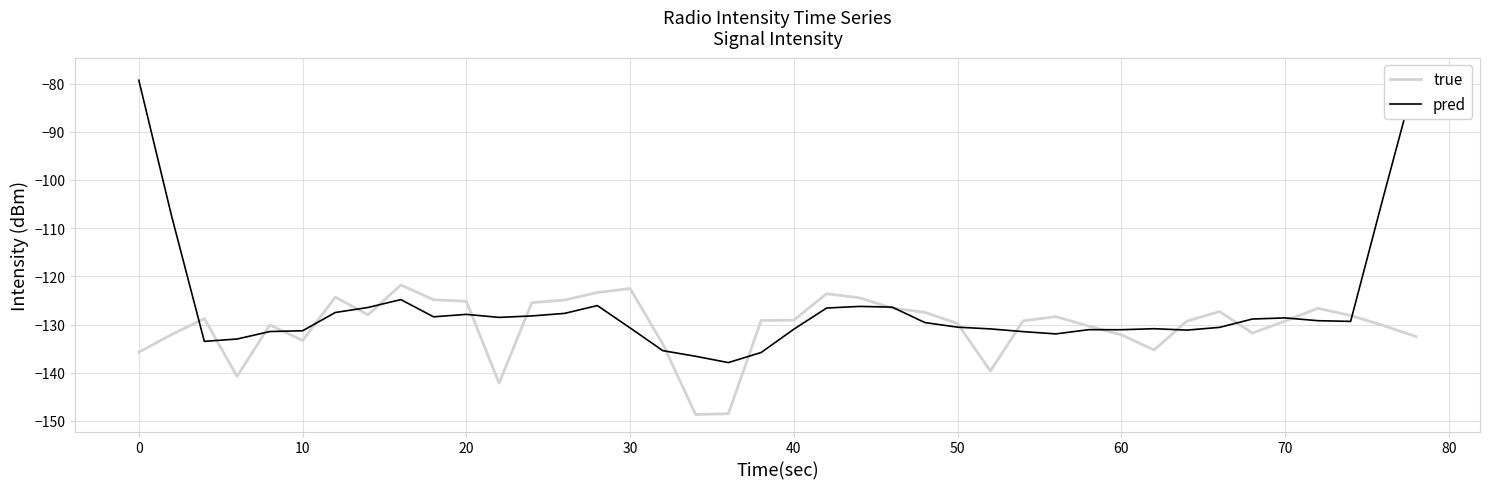

How many intersections are there between true and pred?

20